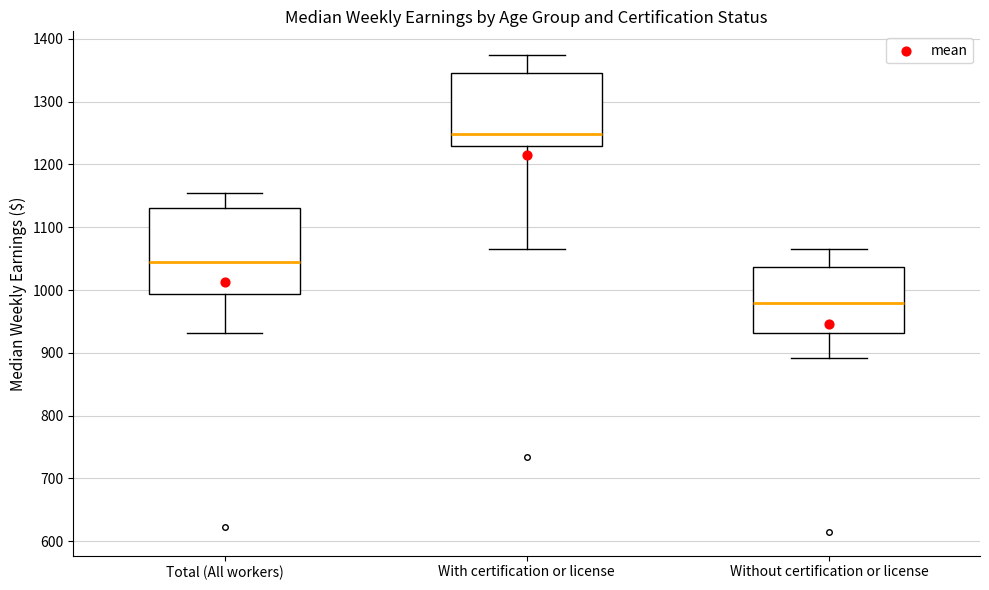

Comparing the boxes themselves (not the whiskers), which one is the tallest?

Total (All workers)